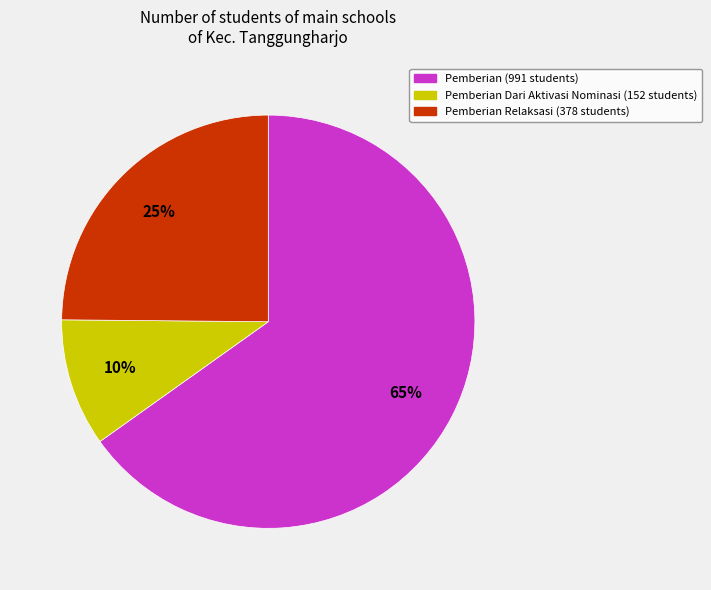

To the nearest percent, what is the difference between the largest and smallest slice percentages?

55%